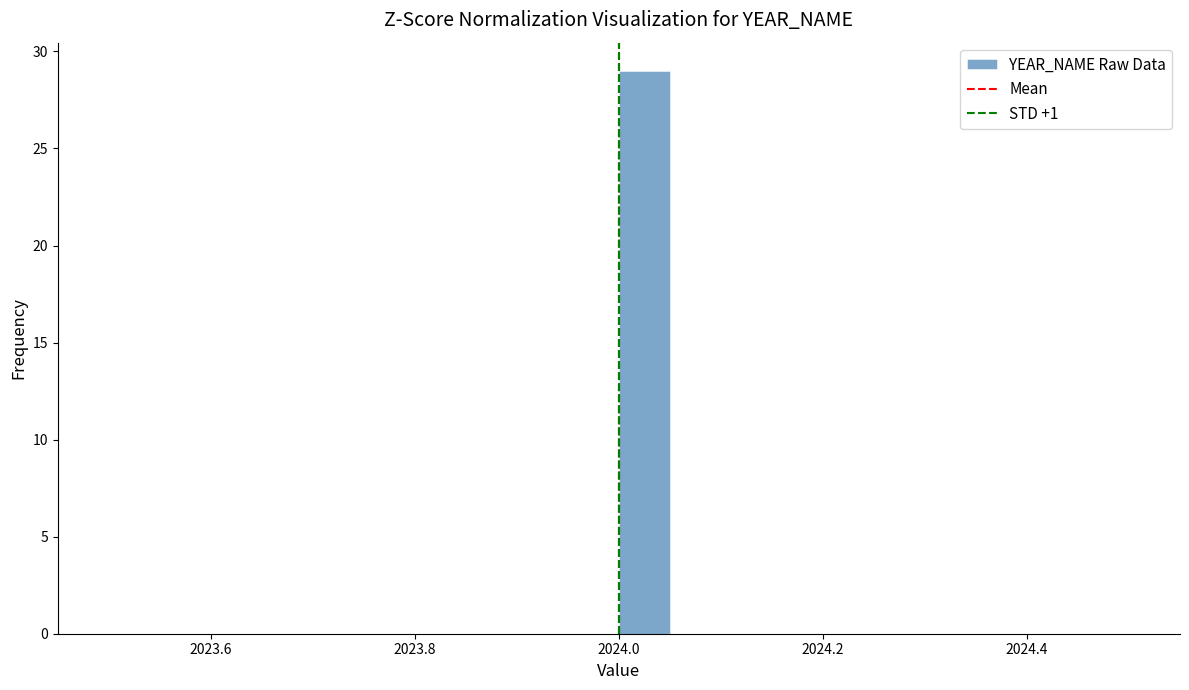

Read against the x-axis, roughly where is the centre of the tallest bar?

2024.02